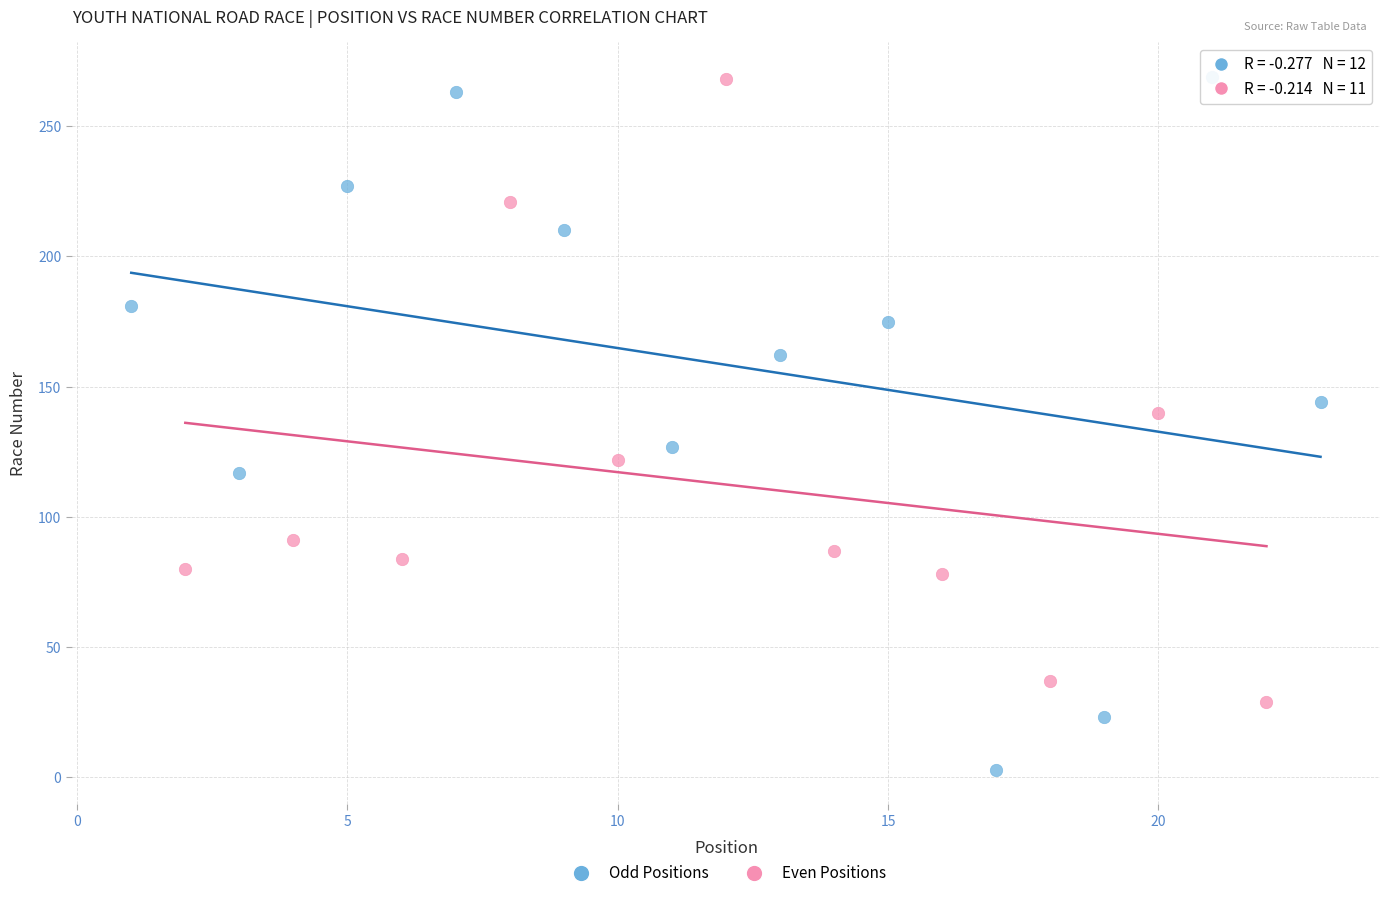

Which series has the largest Y range (max minus min)?

Odd Positions